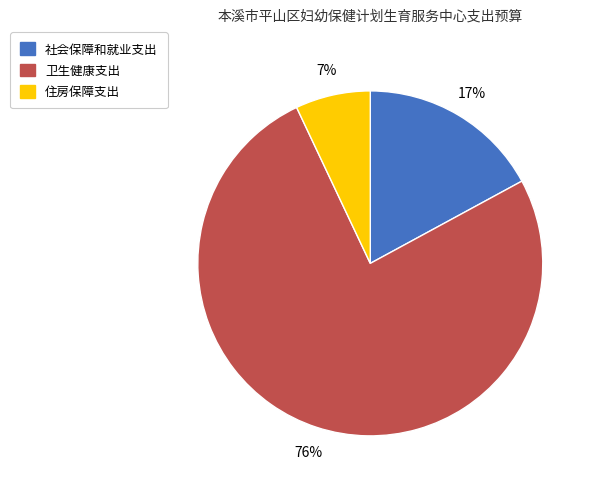

Which category has the smallest portion of the pie?

住房保障支出